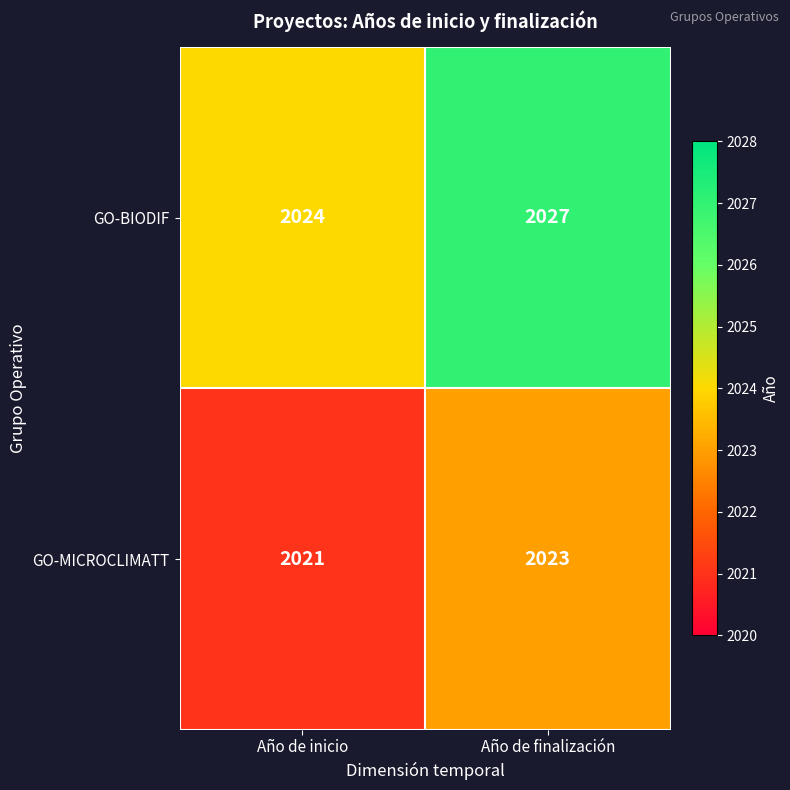

Is it true that GO-BIODIF equals 2737 at Año de inicio?

False